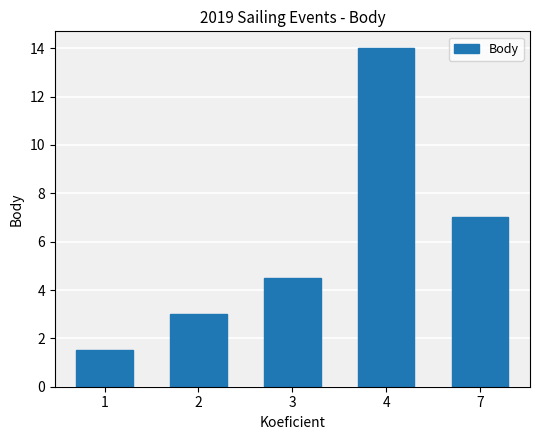

The chart shows a value of 2.4 at 7. True or false?

False